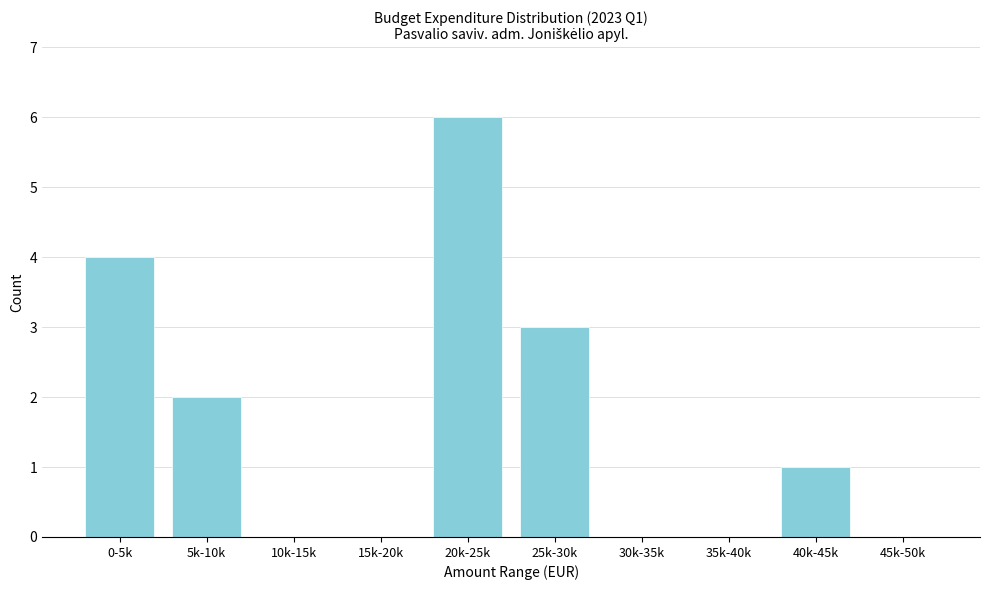

Reading left to right, list all the values displayed in this chart.

0-5k=4	5k-10k=2	10k-15k=0	15k-20k=0	20k-25k=6	25k-30k=3	30k-35k=0	35k-40k=0	40k-45k=1	45k-50k=0